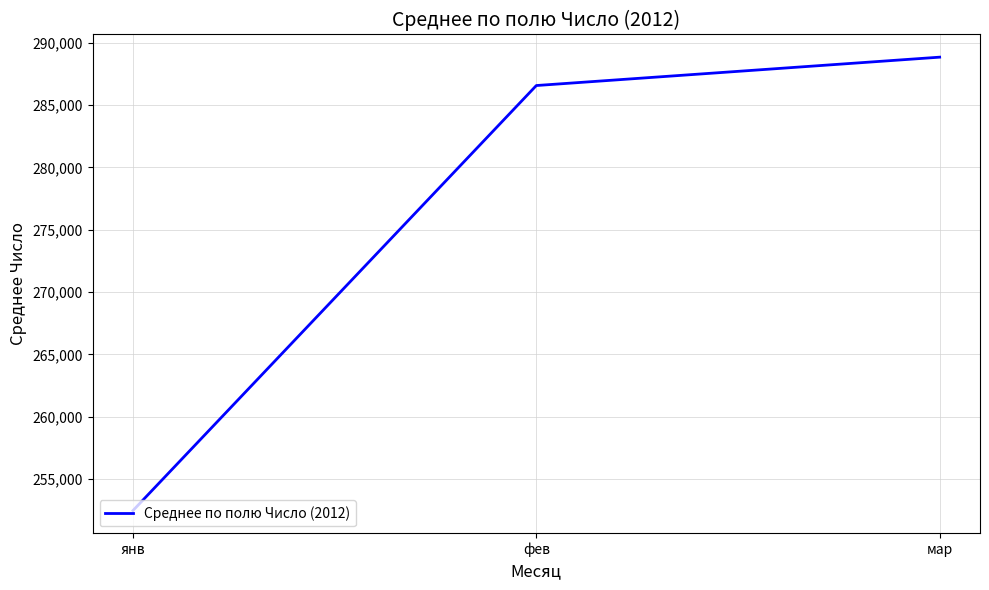

What is the approximate value at мар?

288844.3